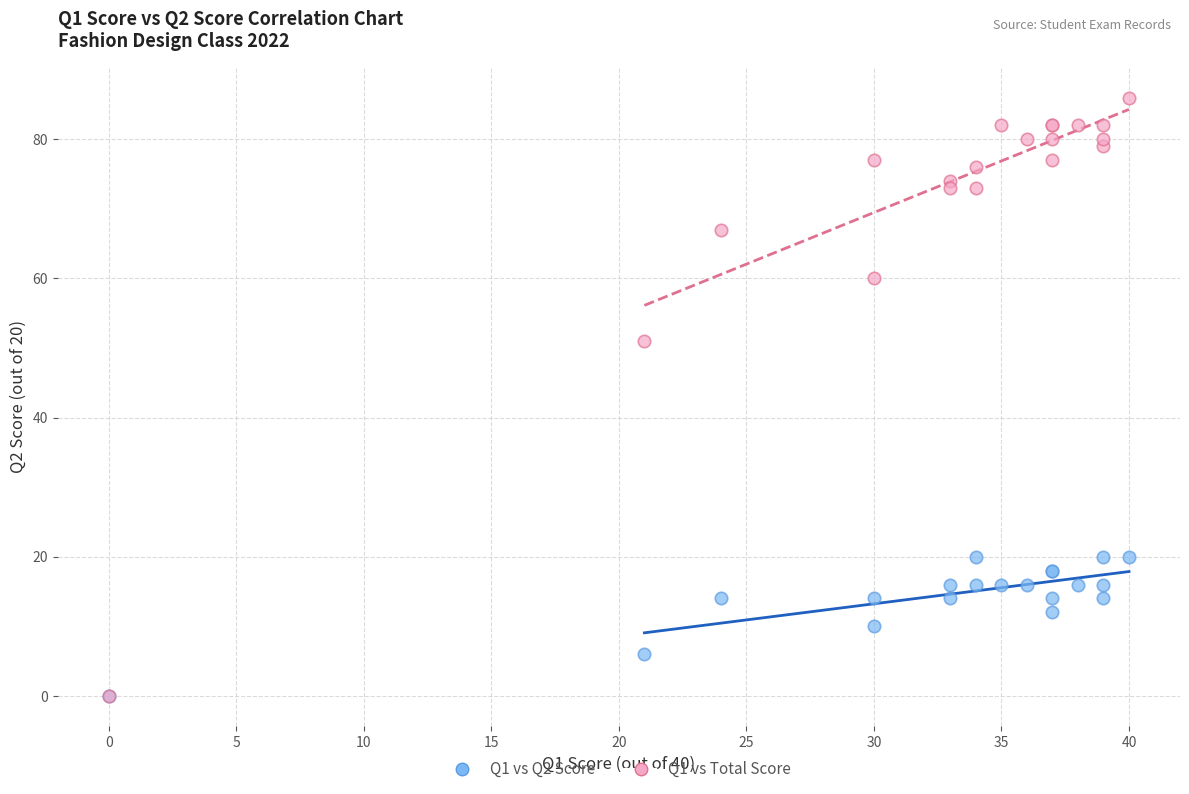

What are all the series names shown in the legend?

Q1 vs Q2 Score, Q1 vs Total Score